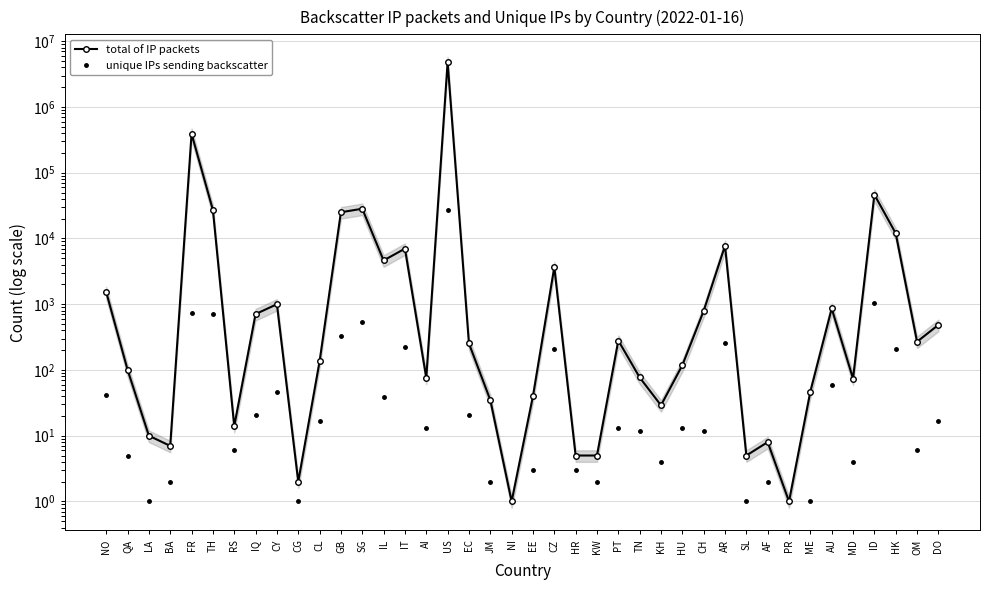

The unique IPs sending backscatter series shows 47 at CY. True or false?

True